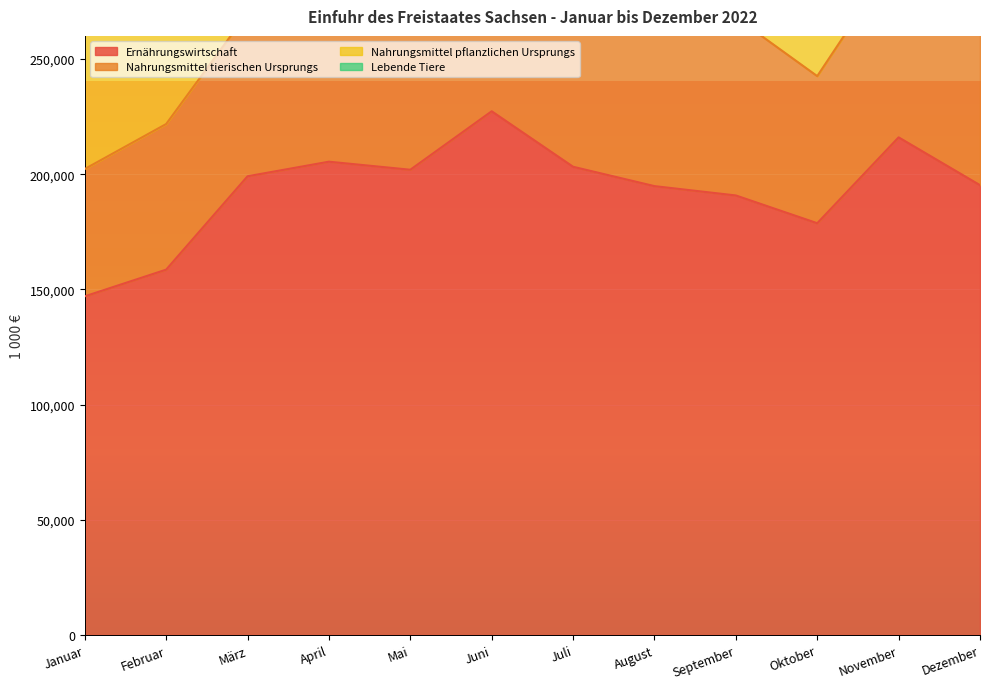

What is the greatest value displayed?

227286